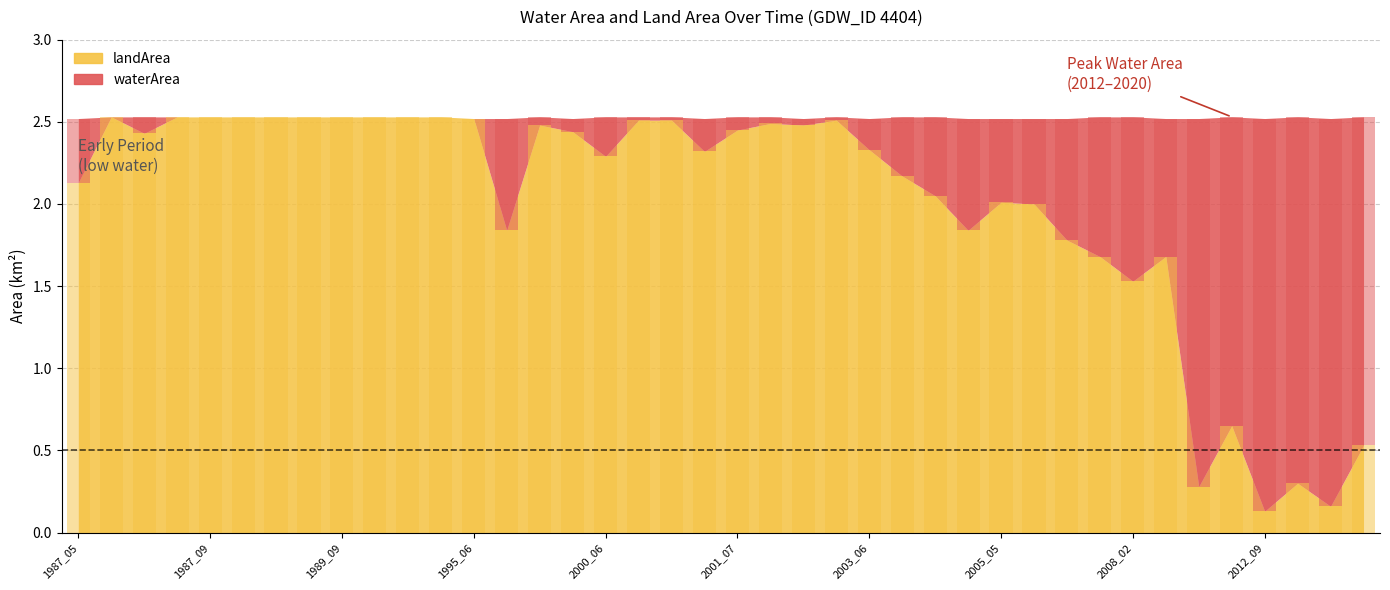

The waterArea series shows 0.8 at 2008_03. True or false?

True